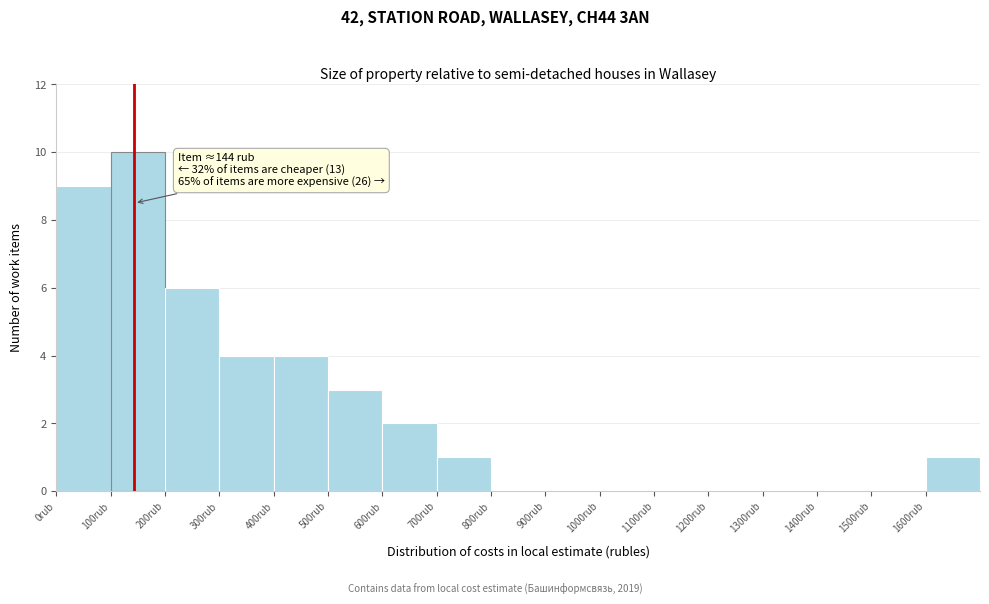

Over which range of the x-axis is the bar tallest?

100 to 200